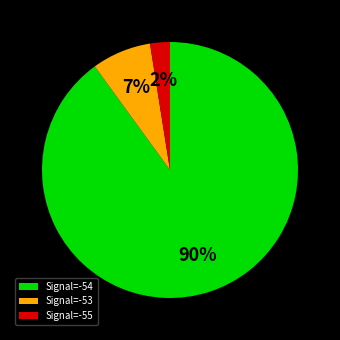

Is there any slice that represents more than half of the pie?

Yes